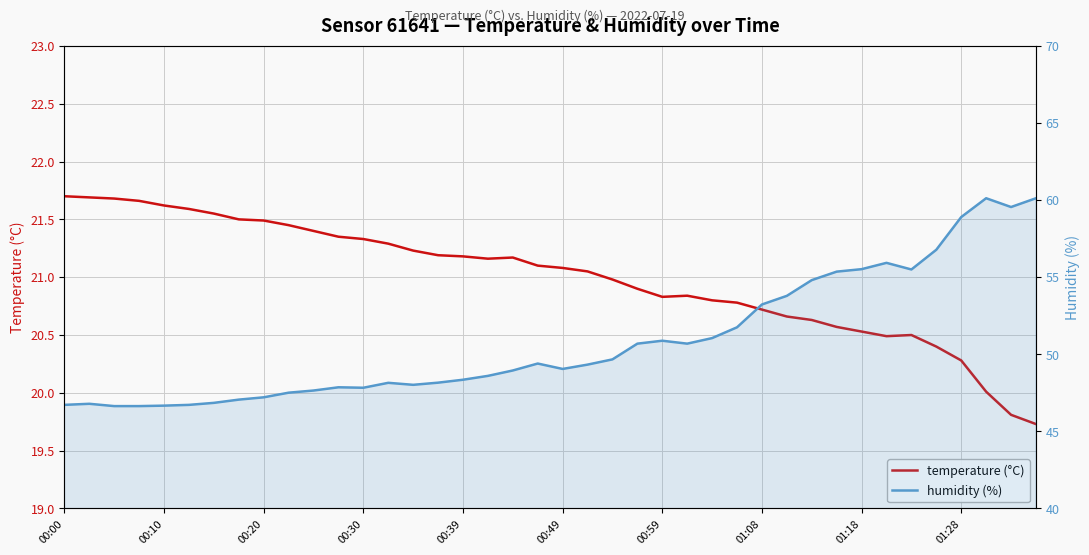

In humidity, how many points are higher than both neighbors (excluding endpoints)?

7